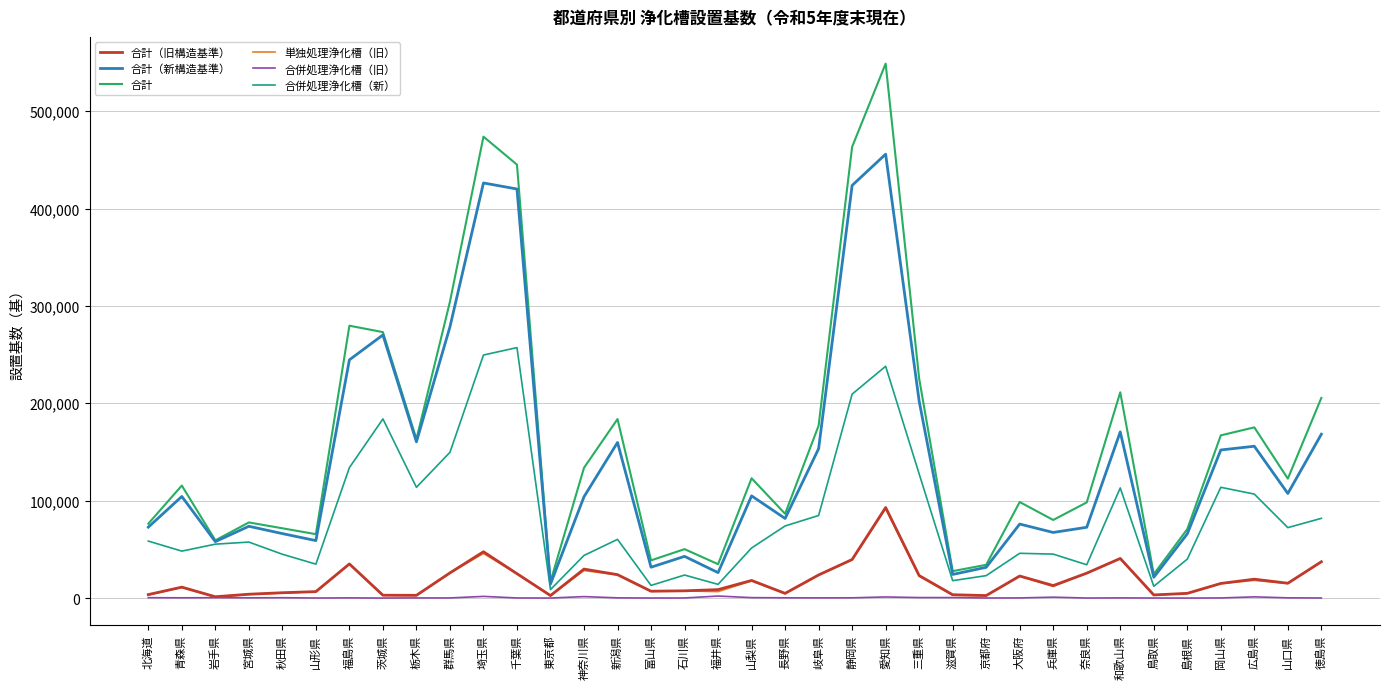

True or false: 合計 and 合併処理浄化槽（旧） cross at least once.

False